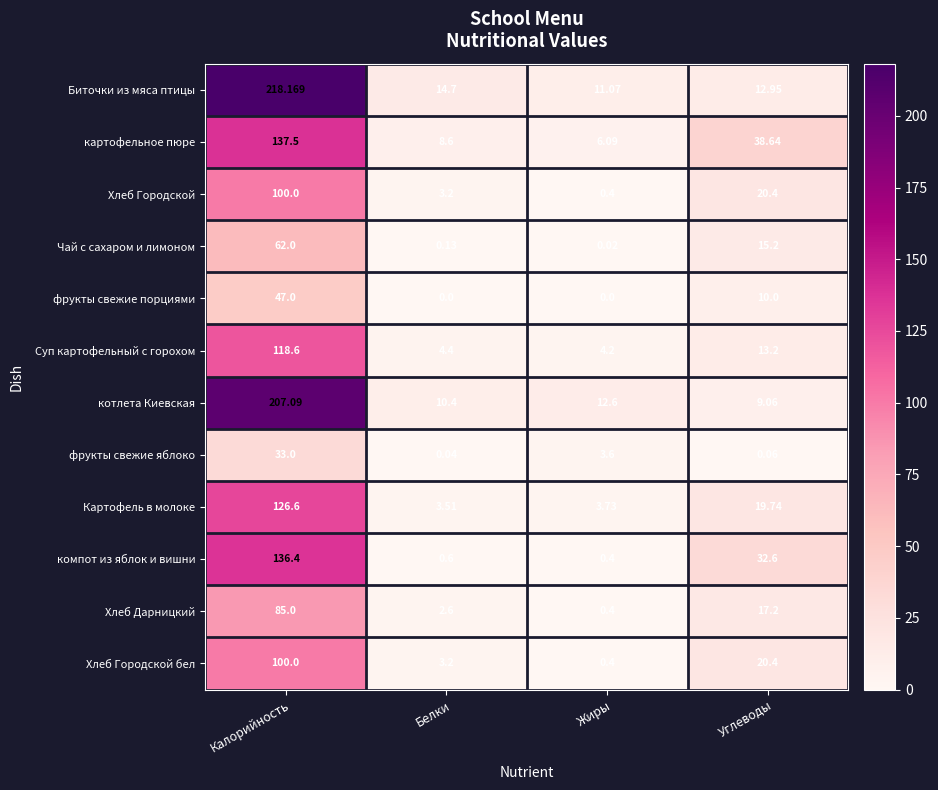

How many series are shown in this chart?

12